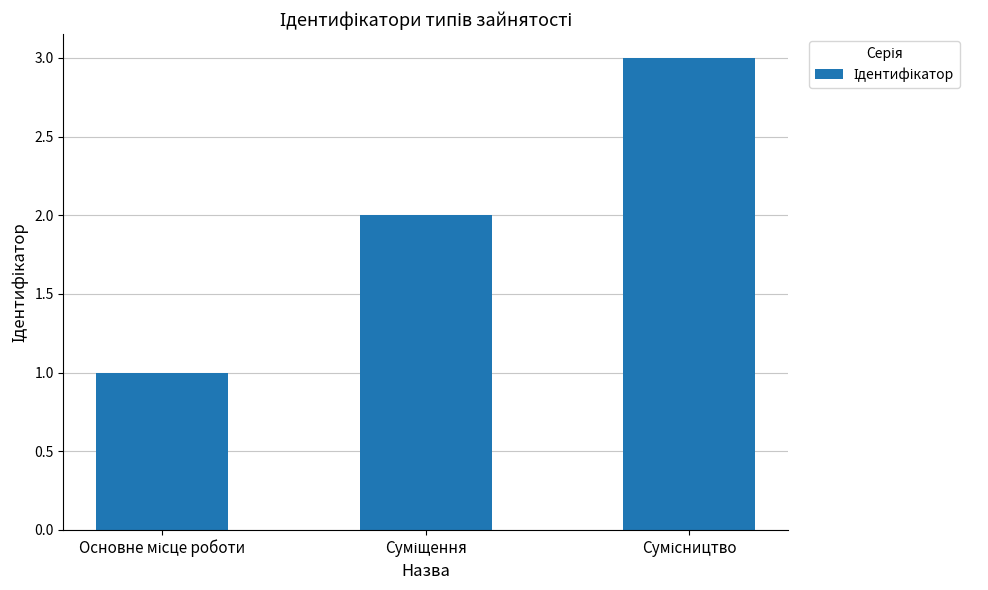

What is the greatest value displayed?

3